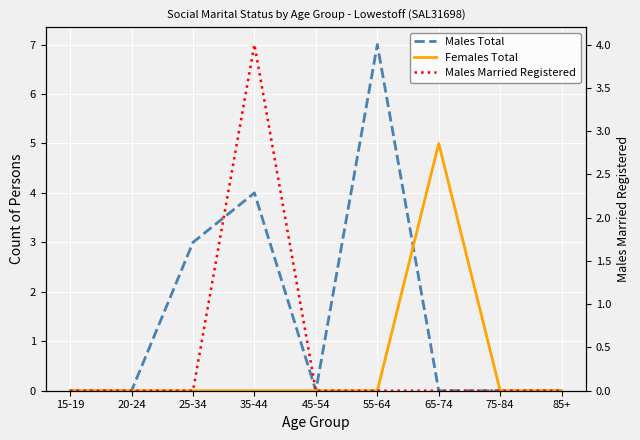

How many times do Females Total and Males Total cross each other?

1